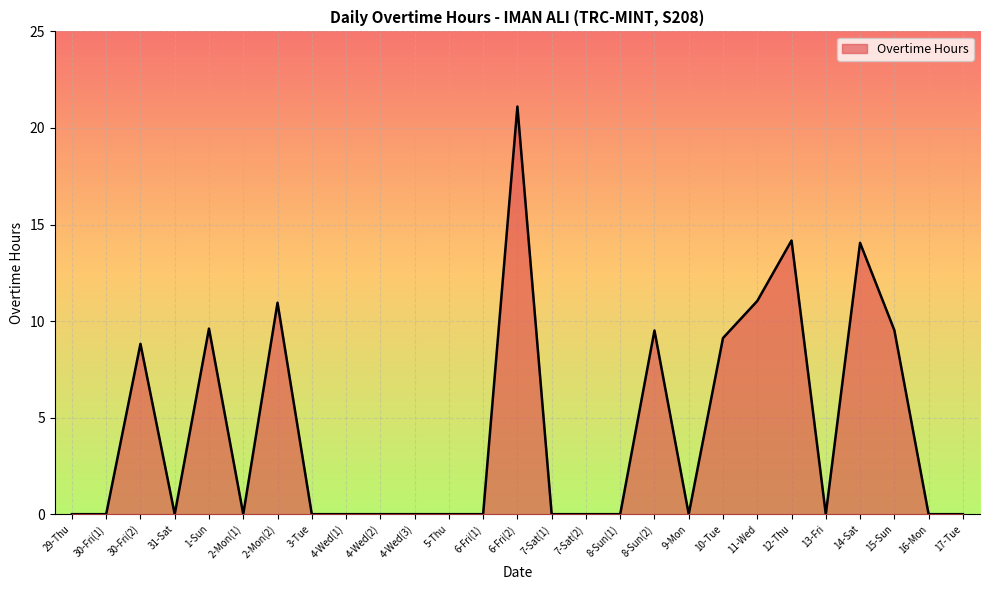

What is the difference between the maximum and minimum values?

21.1